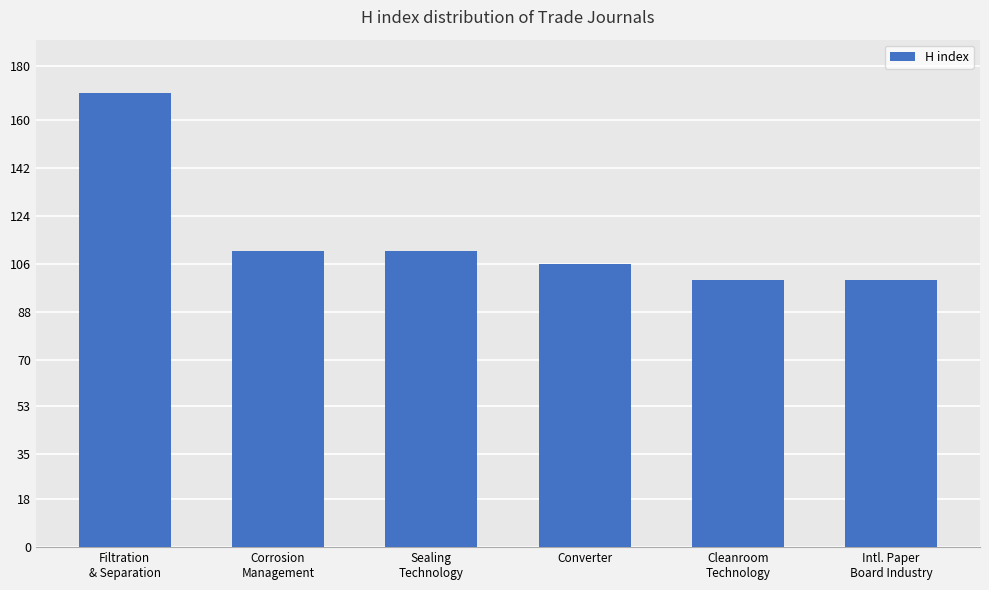

Reading left to right, extract all data points from this chart.

Filtration
& Separation=170	Corrosion
Management=111	Sealing
Technology=111	Converter=106	Cleanroom
Technology=100	Intl. Paper
Board Industry=100